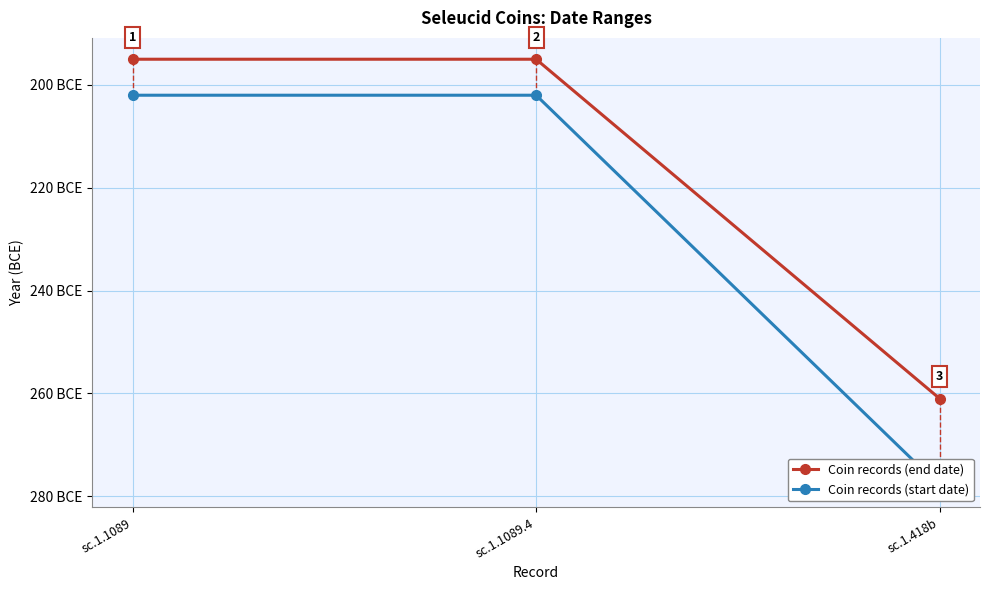

List the series in order of their peak value, highest first.

Coin records (end date), Coin records (start date)